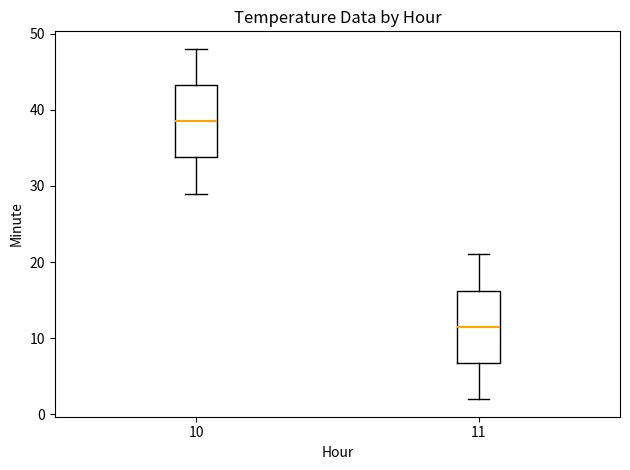

Which box has the lowest median line?

11